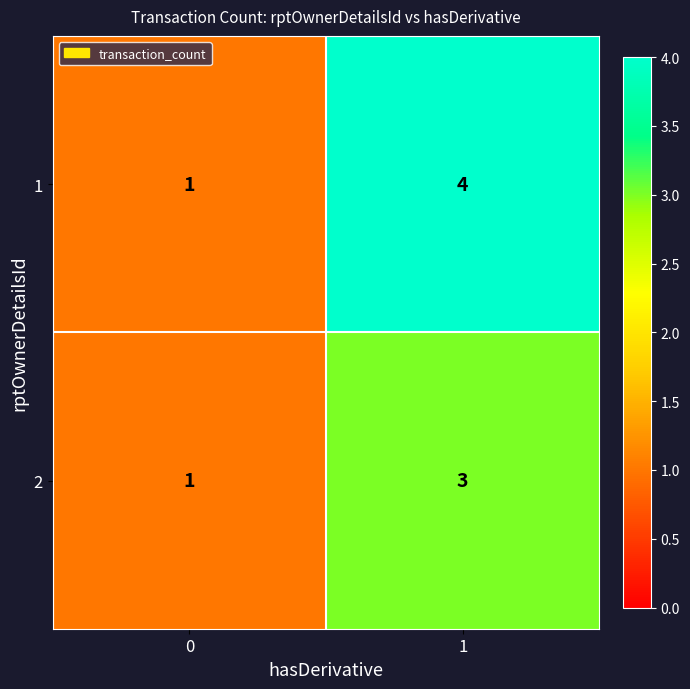

Which series has the largest total across all categories?

1